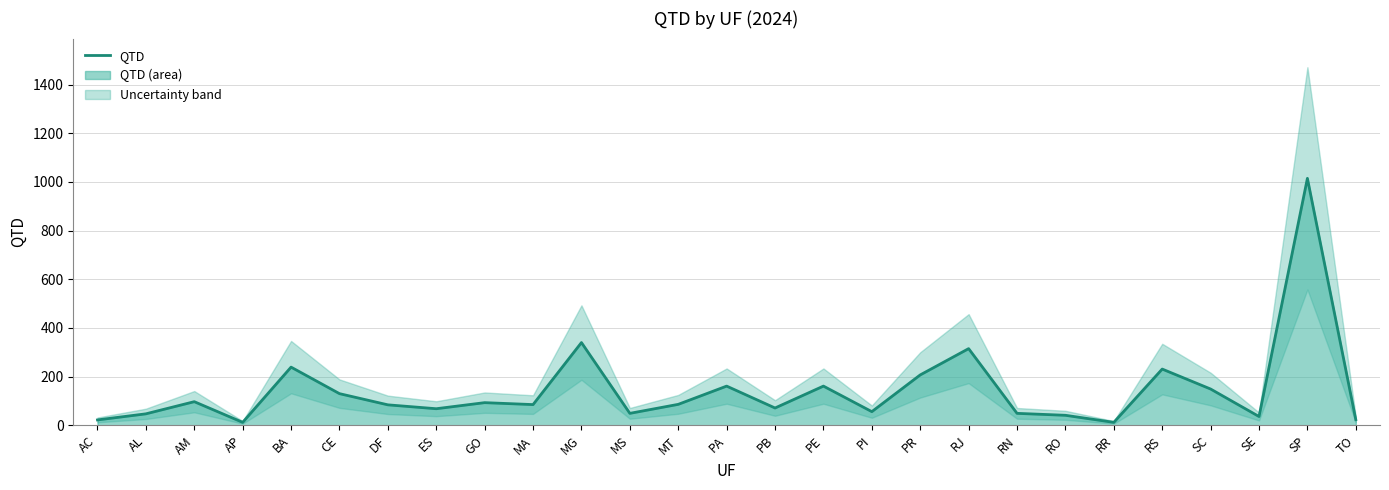

What is the difference between the second highest and minimum values?

328